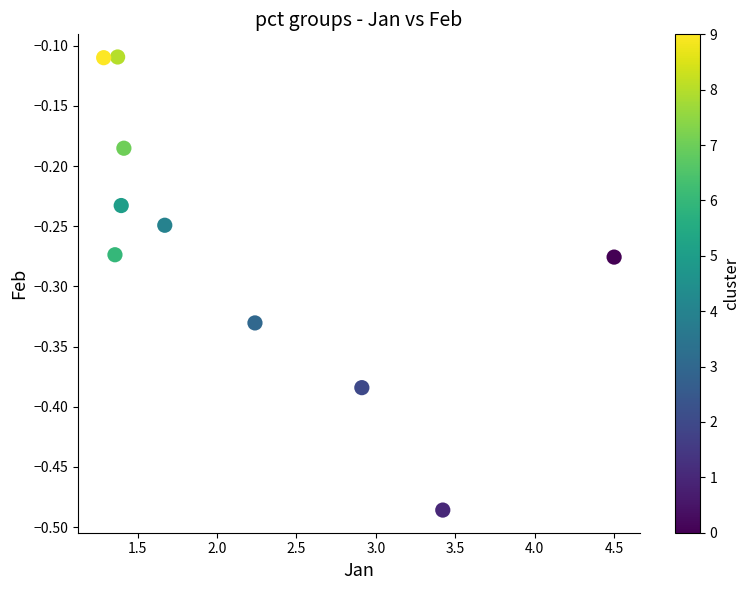

What is the average X value?

2.2